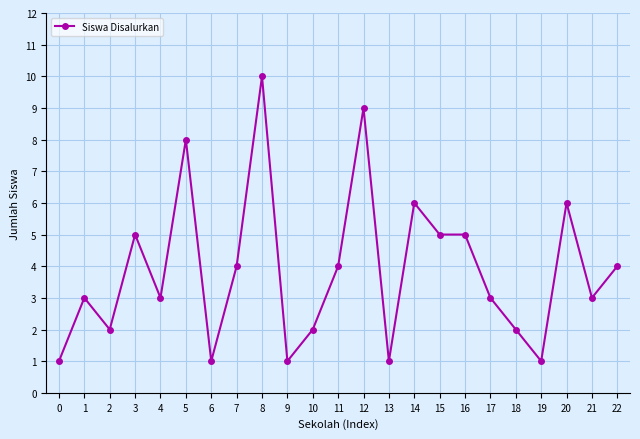

What is the value of the 1st point from the left?

1